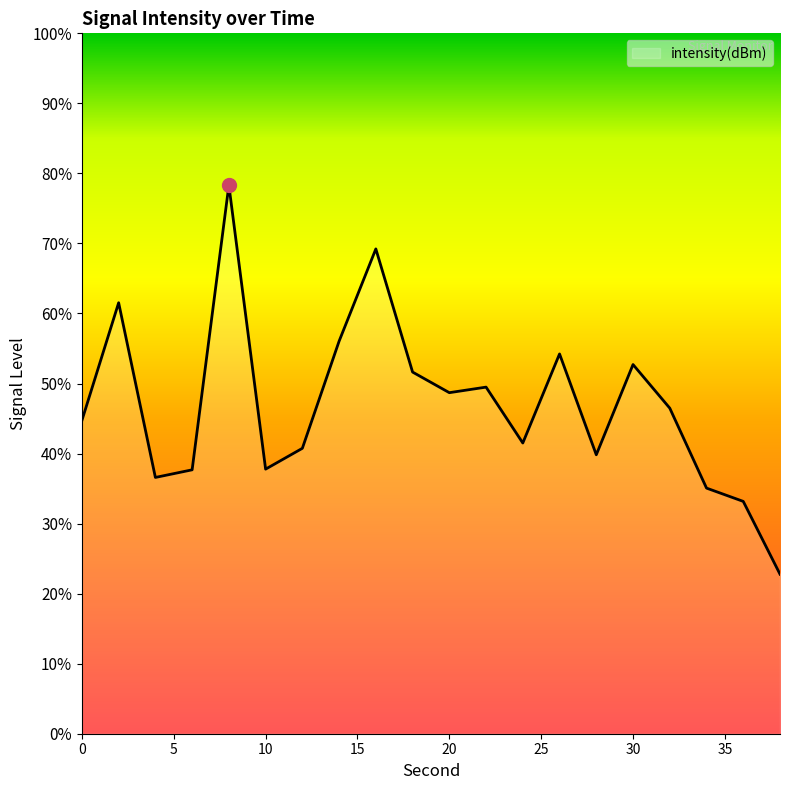

Rank the categories by value from lowest to highest.

38, 36, 34, 4, 6, 10, 28, 12, 24, 0, 32, 20, 22, 18, 30, 26, 14, 2, 16, 8